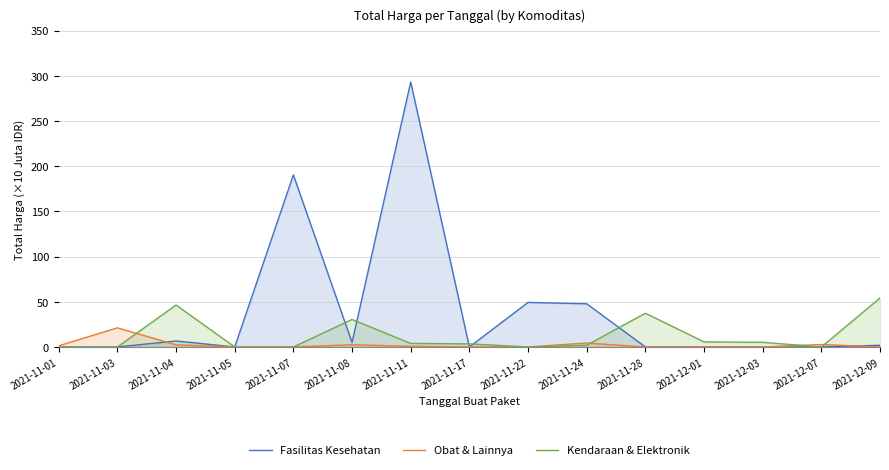

Which series has the largest total across all categories?

Fasilitas Kesehatan